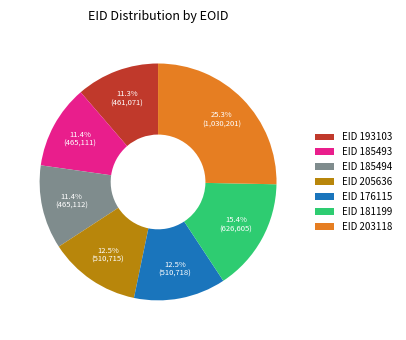

Do EID 205636 and EID 203118 together represent more than half of the pie?

No